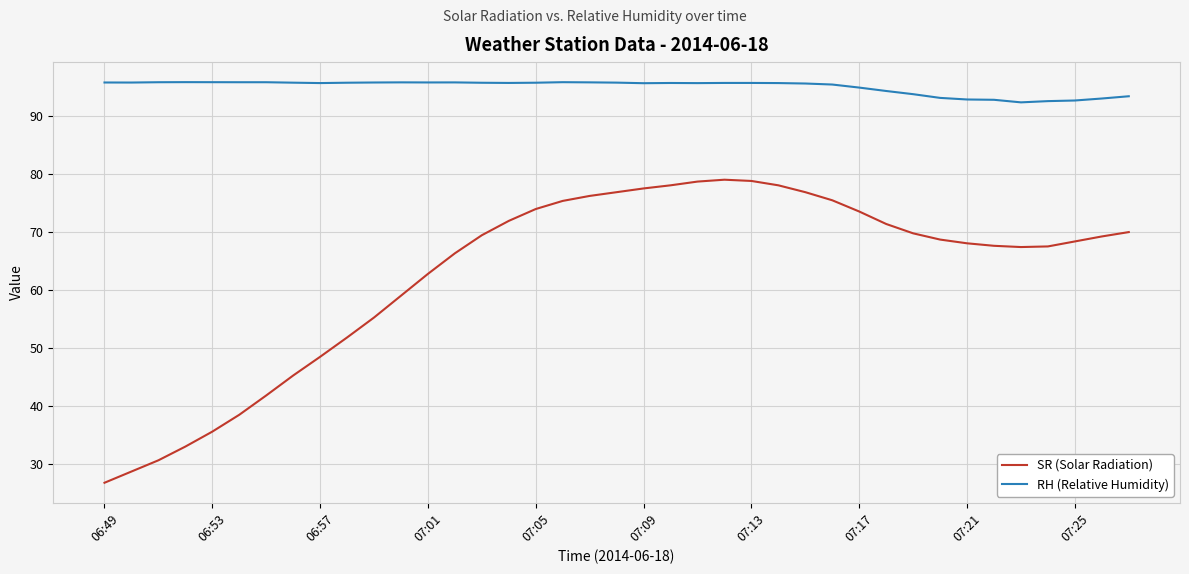

Which series has the widest spread of values?

SR (Solar Radiation)